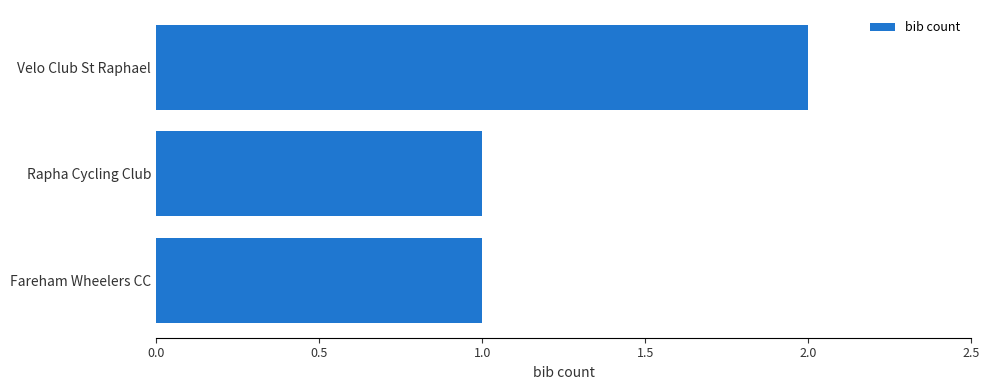

How many bars are there in total?

3